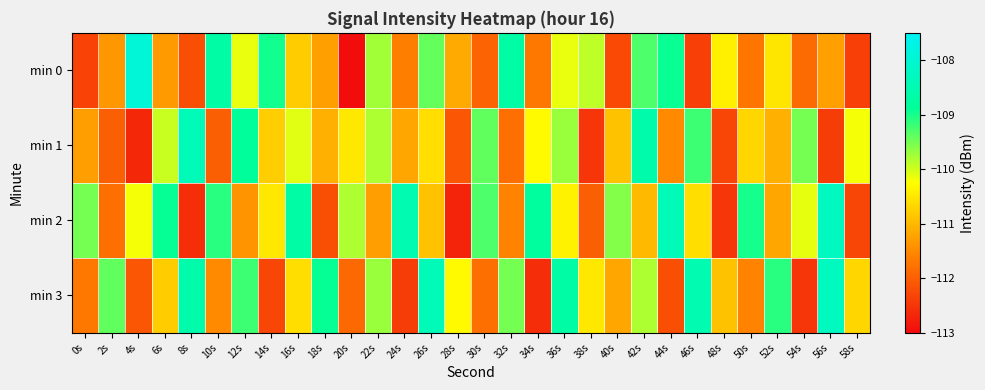

Which series has the widest spread of values?

min 0